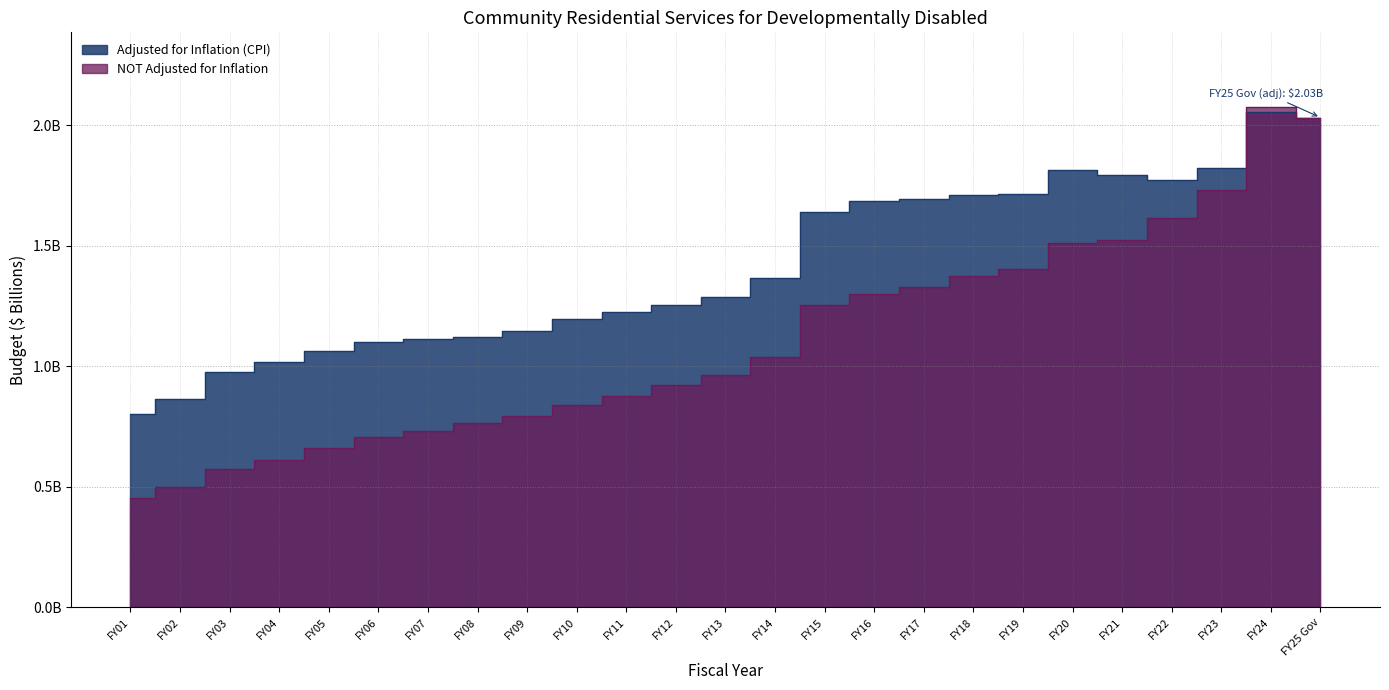

List the series in order of their overall mean, highest first.

Adjusted for Inflation (CPI), NOT Adjusted for Inflation